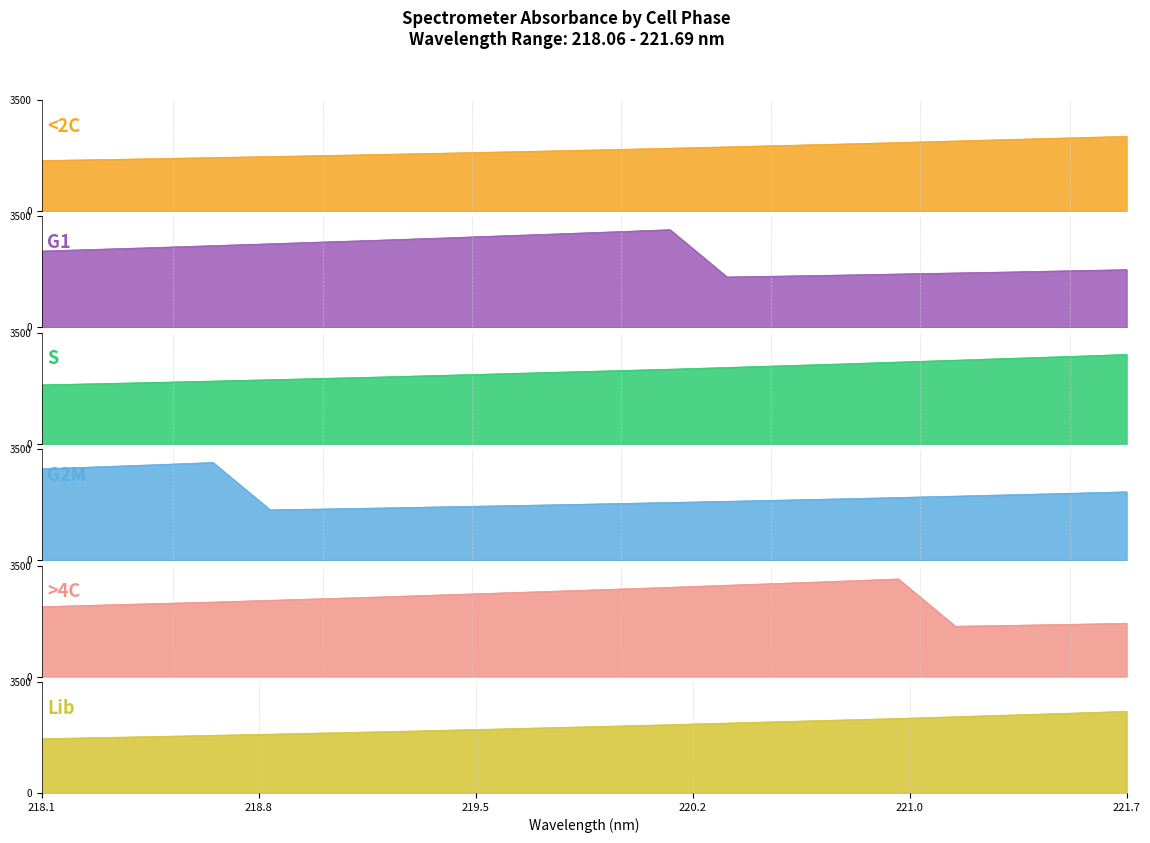

How many data points in Lib are less than 2110?

10